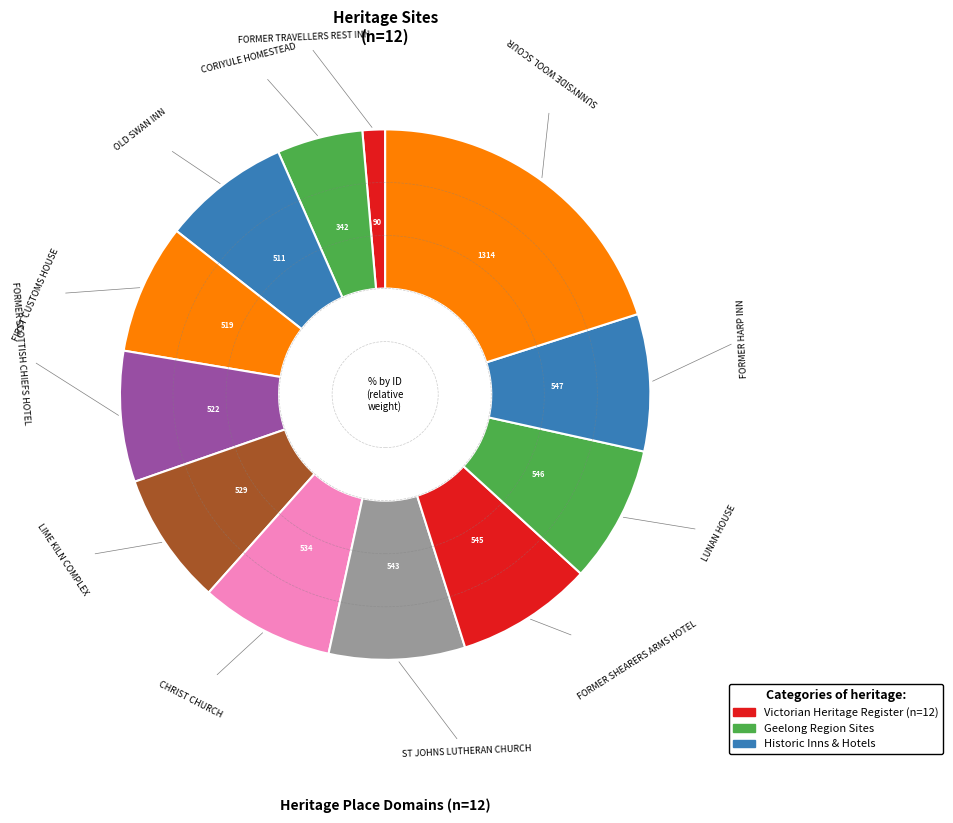

How many segments does this pie chart have?

12